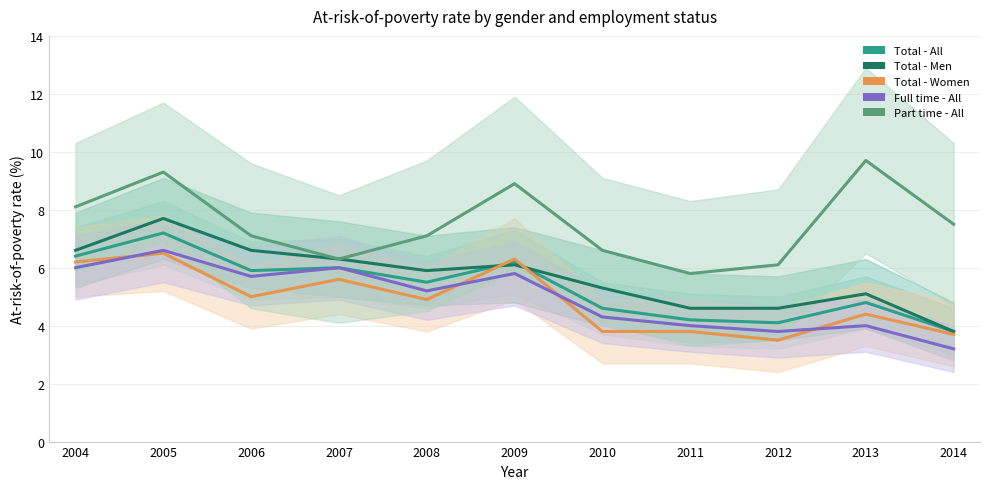

Reading left to right, transcribe all the data shown in this chart.

Total - All: 6.4	7.2	5.9	6.0	5.5	6.2	4.6	4.2	4.1	4.8	3.8
Total - Men: 6.6	7.7	6.6	6.3	5.9	6.1	5.3	4.6	4.6	5.1	3.8
Total - Women: 6.2	6.5	5.0	5.6	4.9	6.3	3.8	3.8	3.5	4.4	3.7
Full time - All: 6.0	6.6	5.7	6.0	5.2	5.8	4.3	4.0	3.8	4.0	3.2
Part time - All: 8.1	9.3	7.1	6.3	7.1	8.9	6.6	5.8	6.1	9.7	7.5